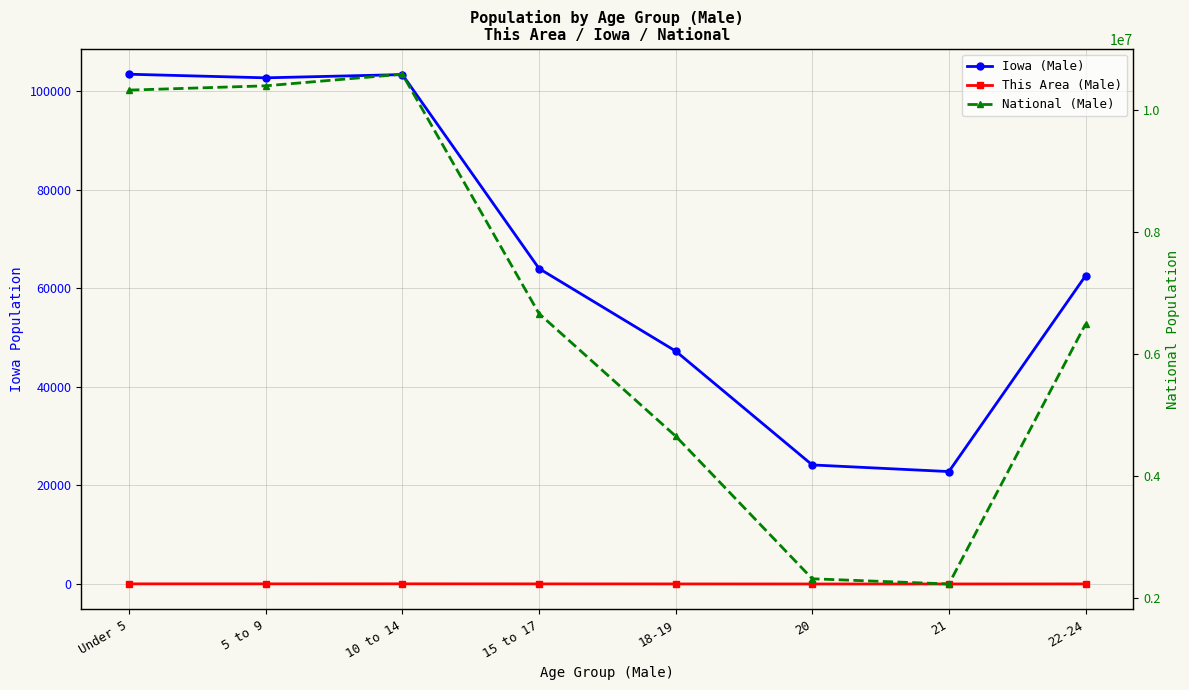

At which label does National (Male) first exceed 6656209?

Under 5